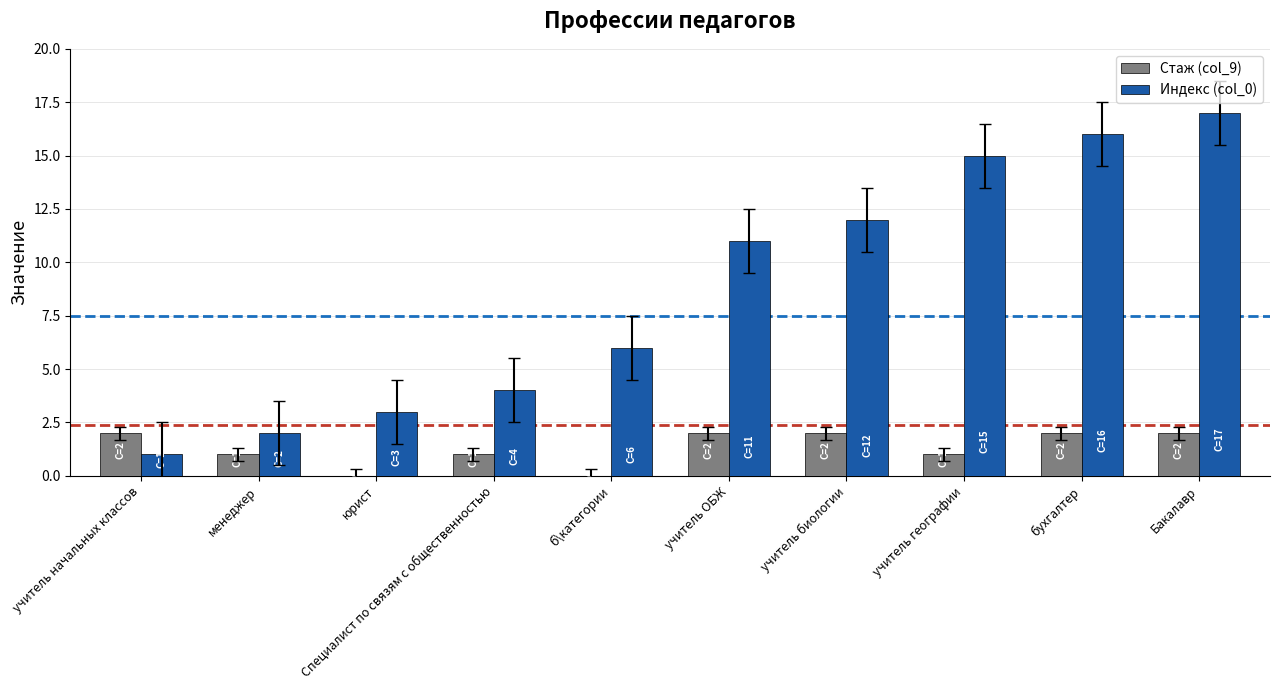

What is the greatest value displayed?

17